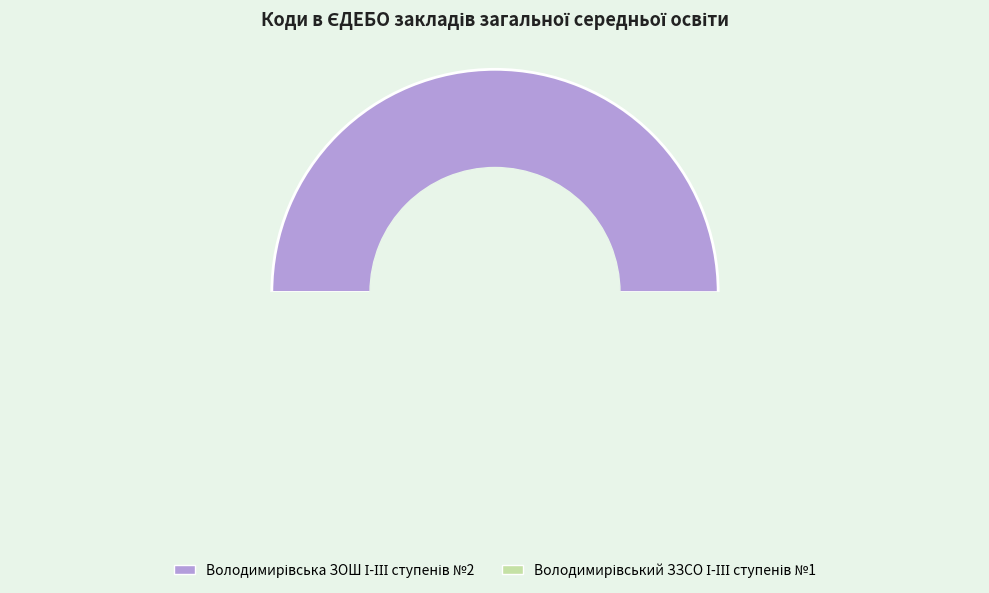

What is the total percentage of Володимирівський ЗЗСО І-ІІІ ступенів №1 and Володимирівська ЗОШ І-ІІІ ступенів №2?

100.0%